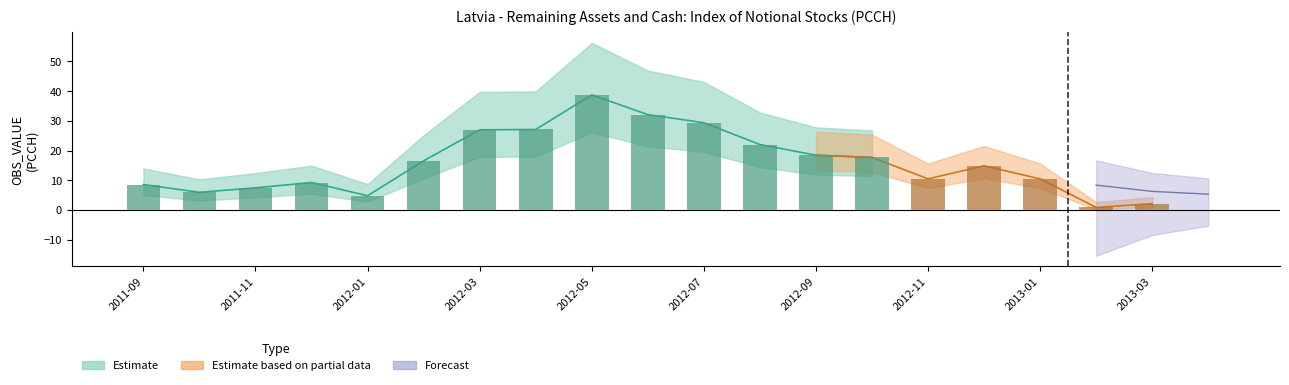

Count the number of categories in the chart.

20